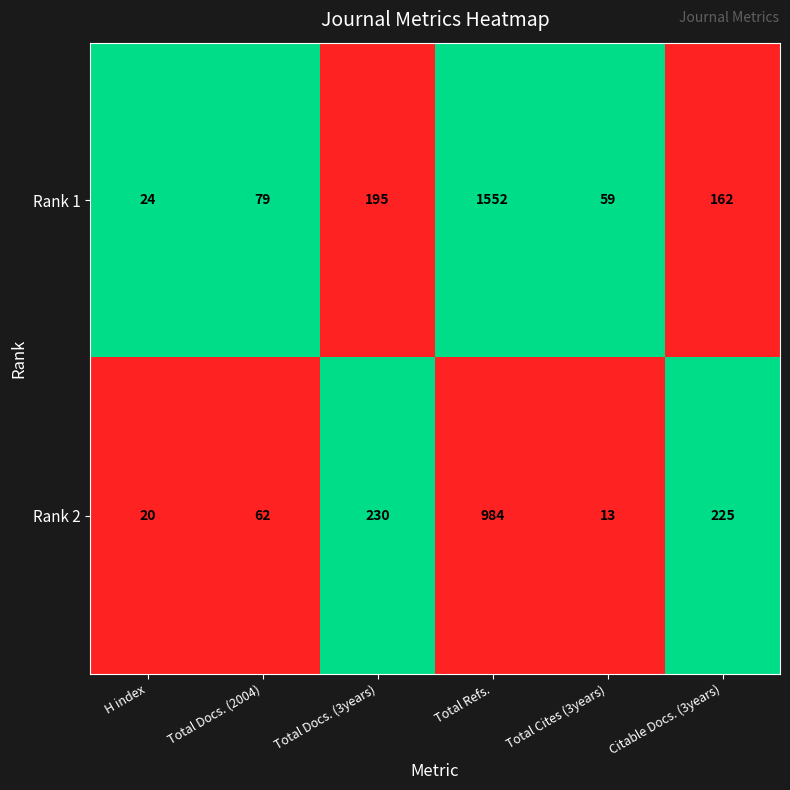

What is the average value of the Rank 1 series?

345